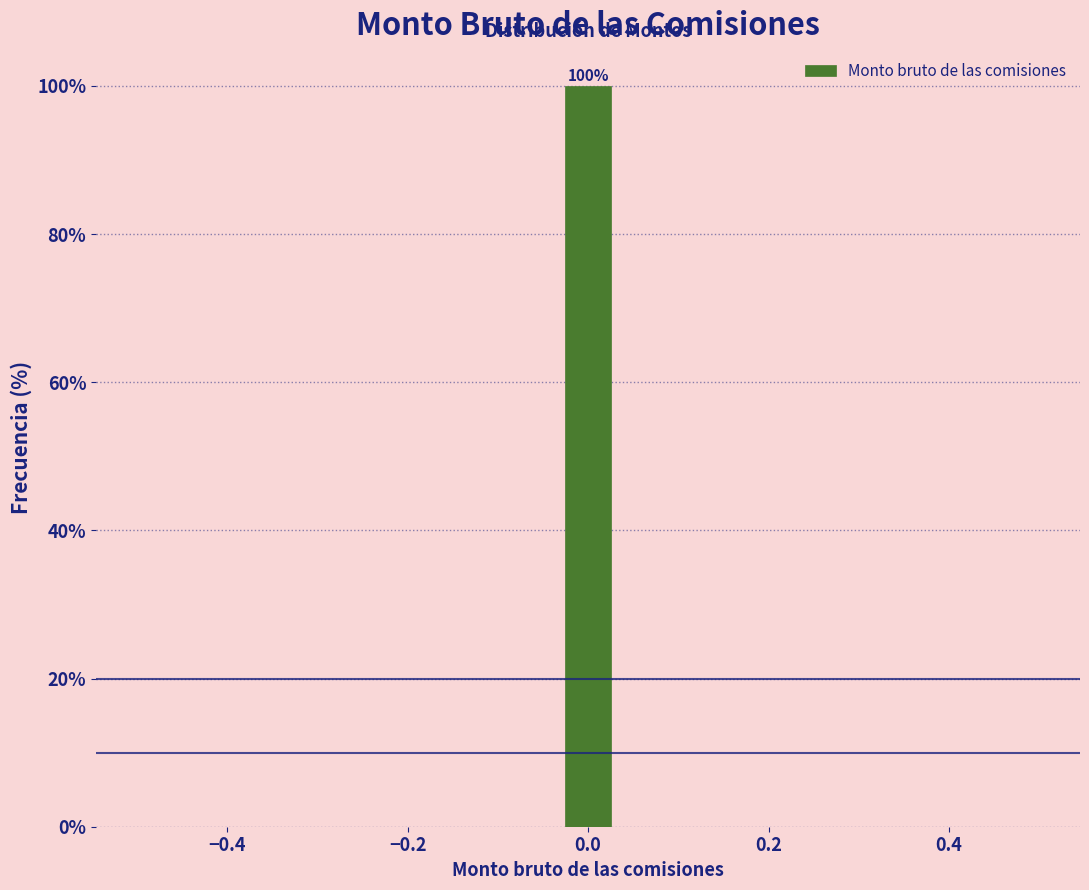

Around what value on the x-axis is the tallest bar? Give the approximate position of its centre, as read against the axis.

0.00